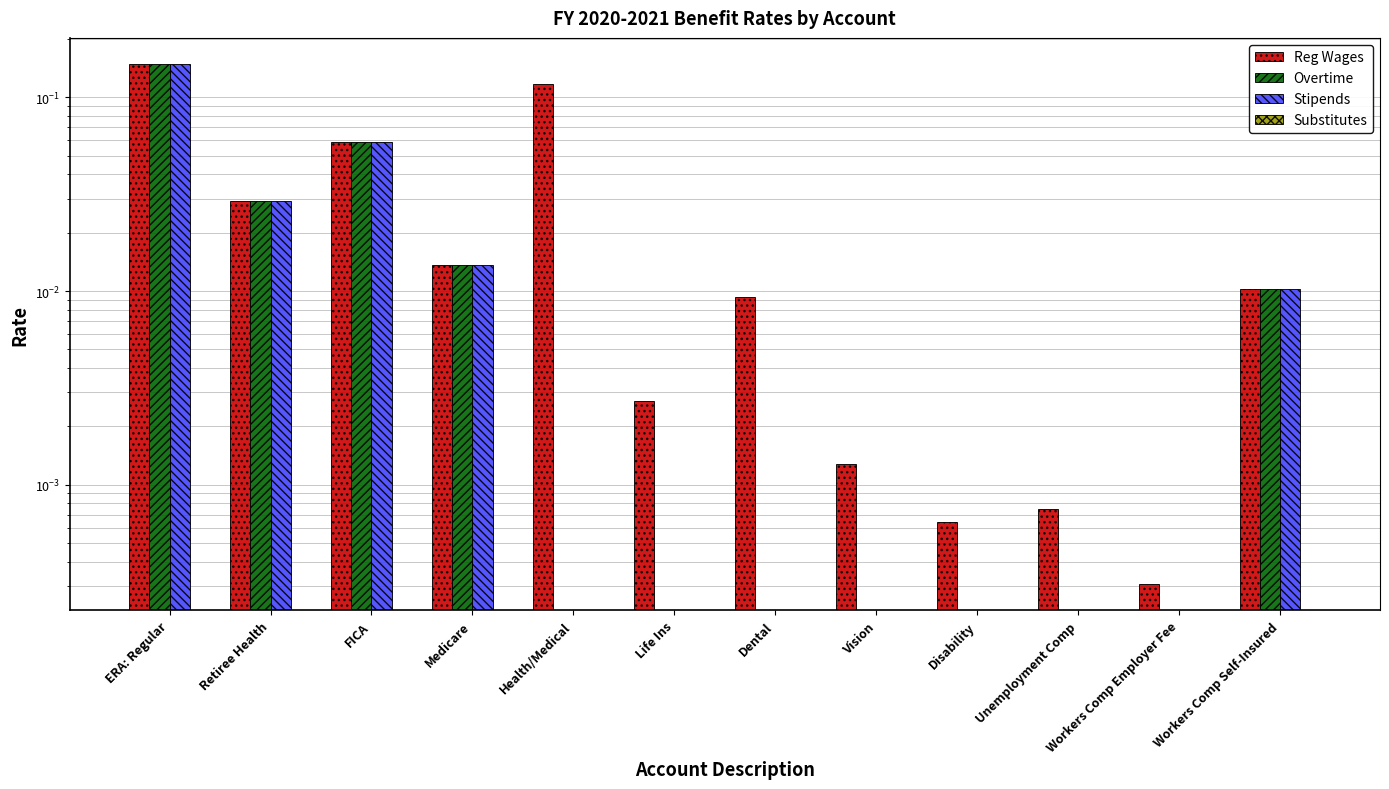

Rank the categories by Substitutes value from highest to lowest.

ERA: Regular, Retiree Health, FICA, Medicare, Health/Medical, Life Ins, Dental, Vision, Disability, Unemployment Comp, Workers Comp Employer Fee, Workers Comp Self-Insured